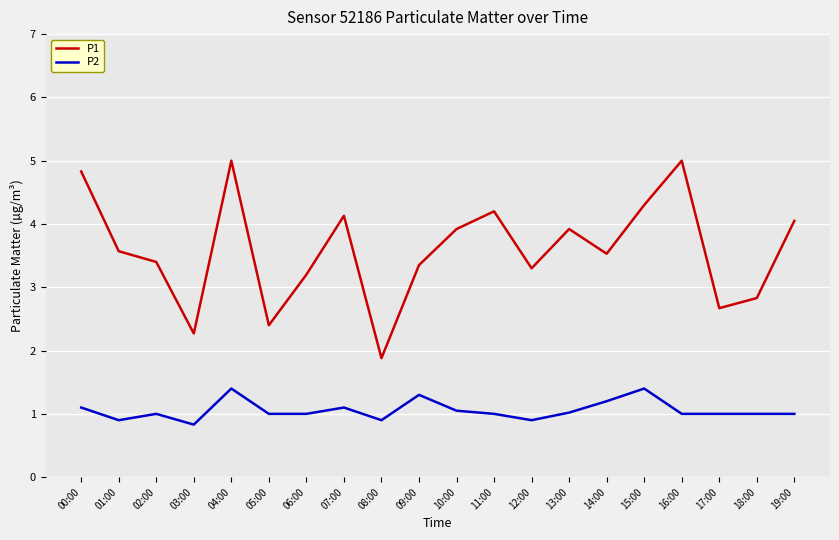

What are all the series names shown in the legend?

P1, P2